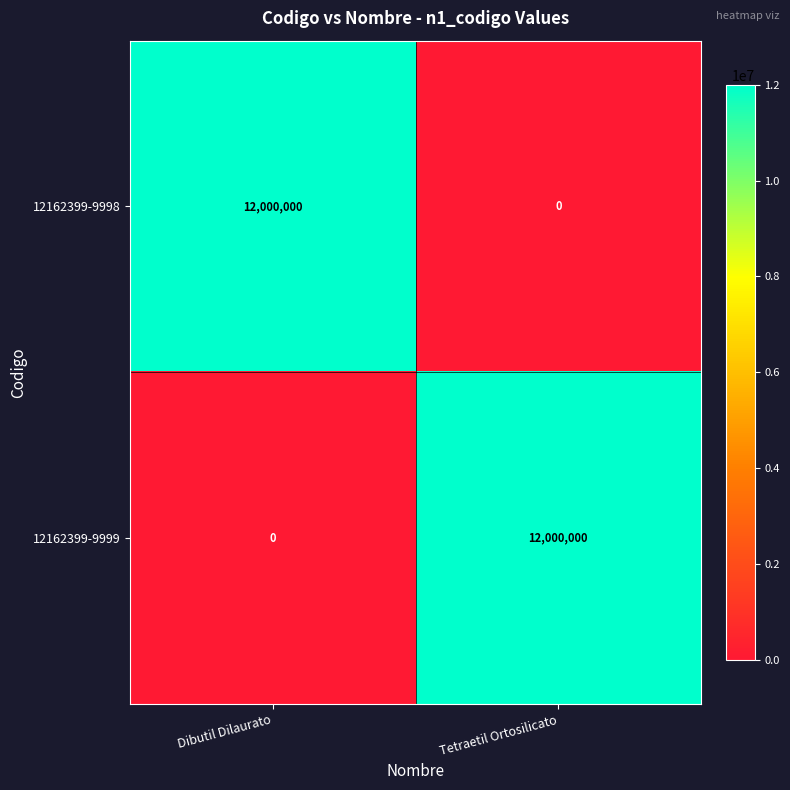

Reading left to right, list all the values displayed in this chart.

12162399-9998: Dibutil Dilaurato=12000000	Tetraetil Ortosilicato=0
12162399-9999: Dibutil Dilaurato=0	Tetraetil Ortosilicato=12000000